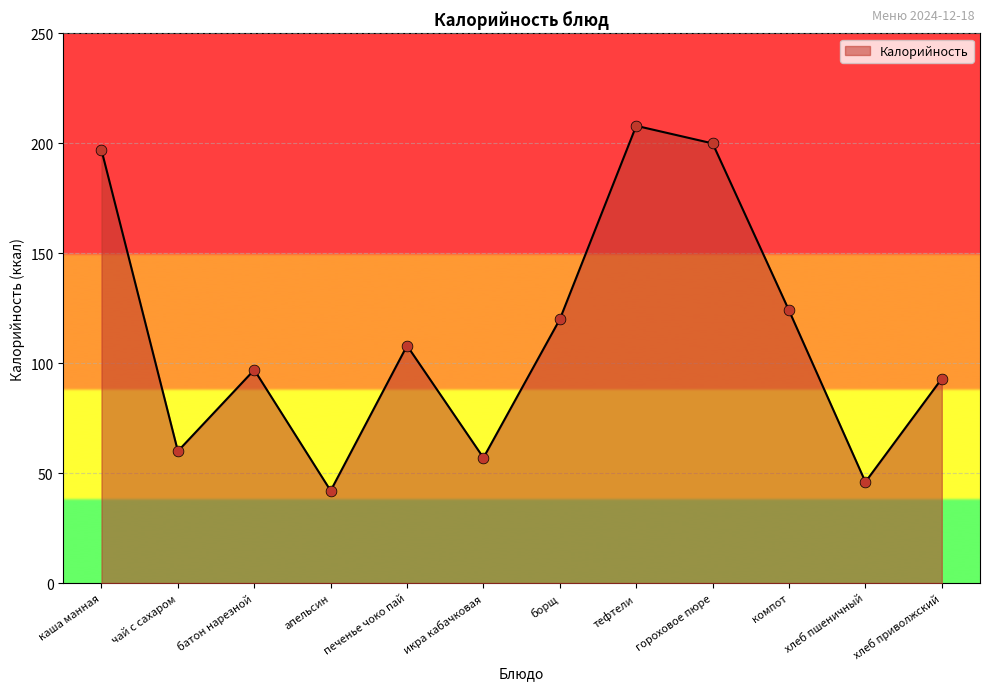

Between тефтели and хлеб приволжский, which is larger?

тефтели